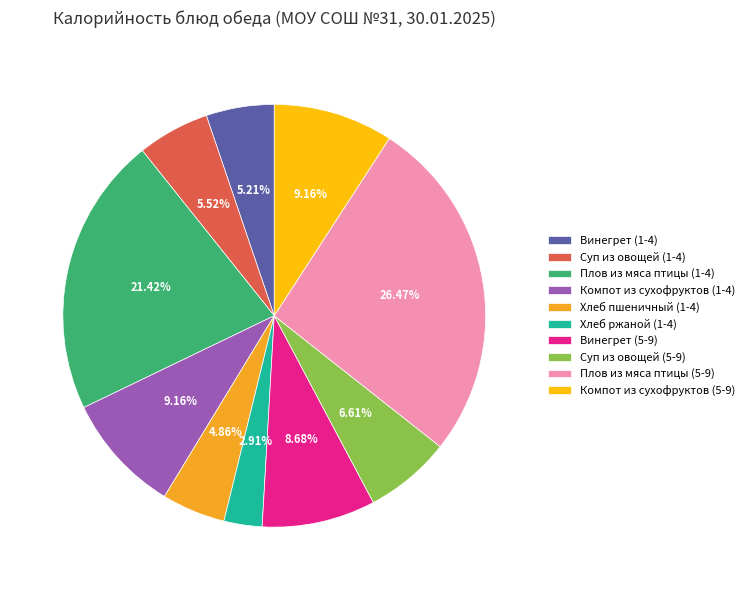

Does Плов из мяса птицы (1-4) account for over 50% of the chart?

No